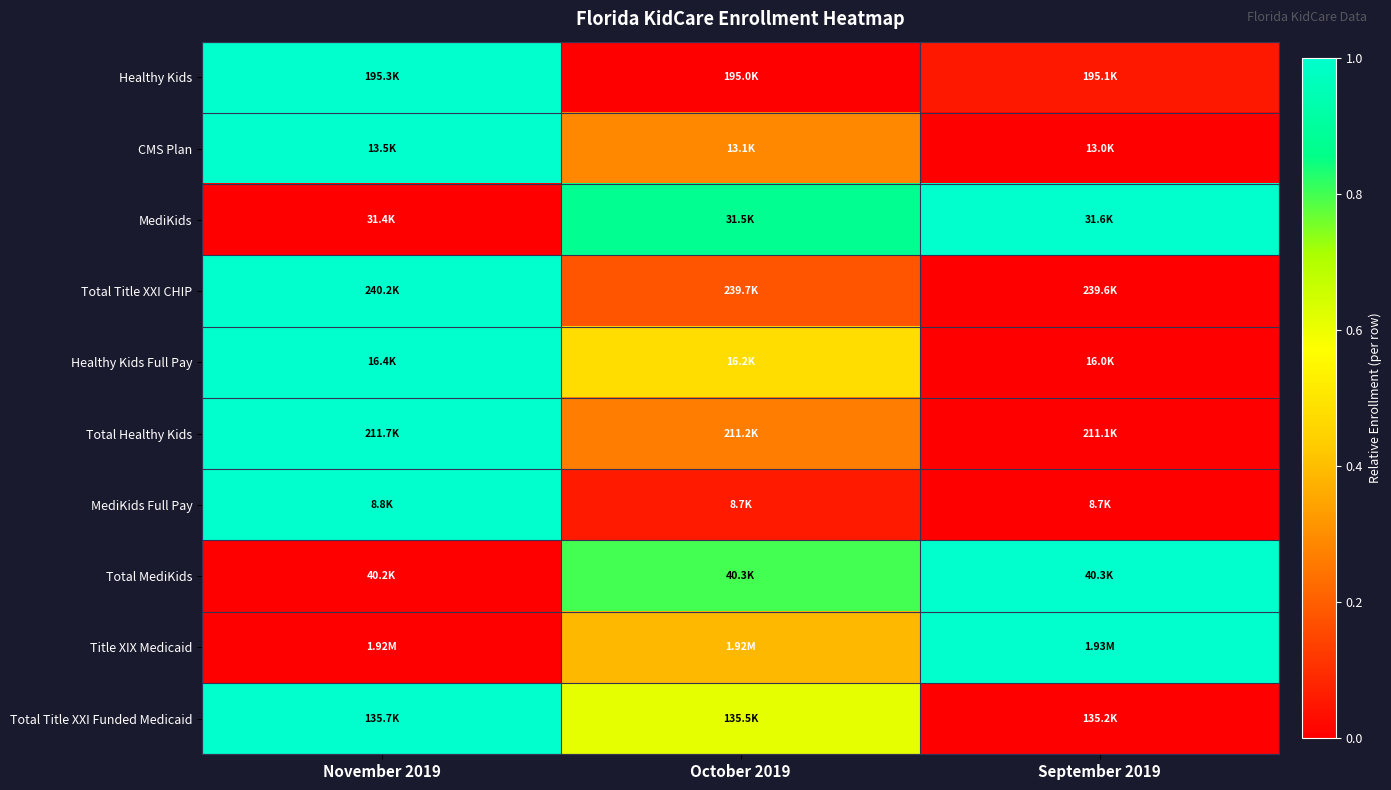

At which category is the sum across all series the highest?

November 2019